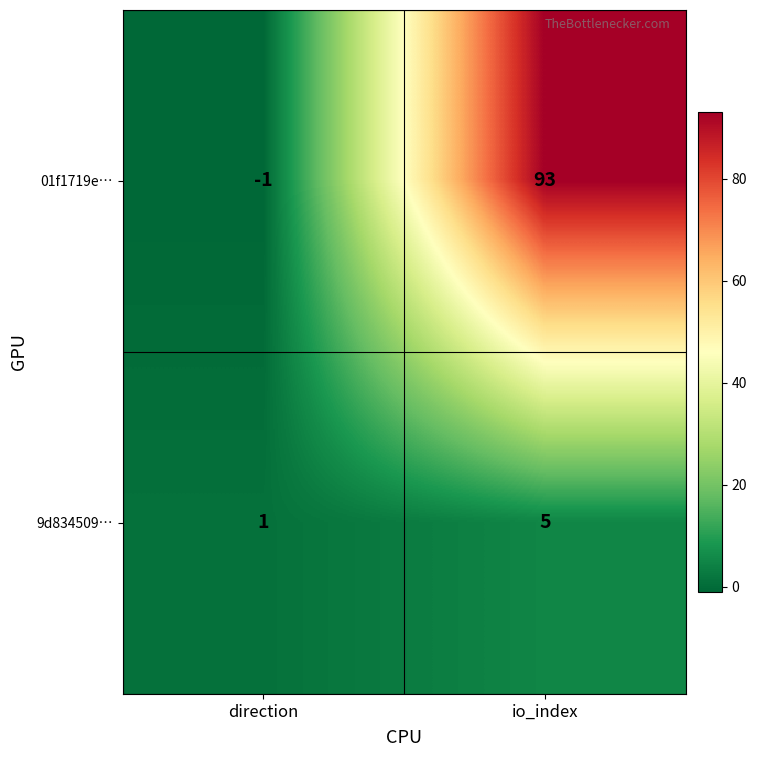

Is it true that 01f1719e… equals -2 at direction?

False